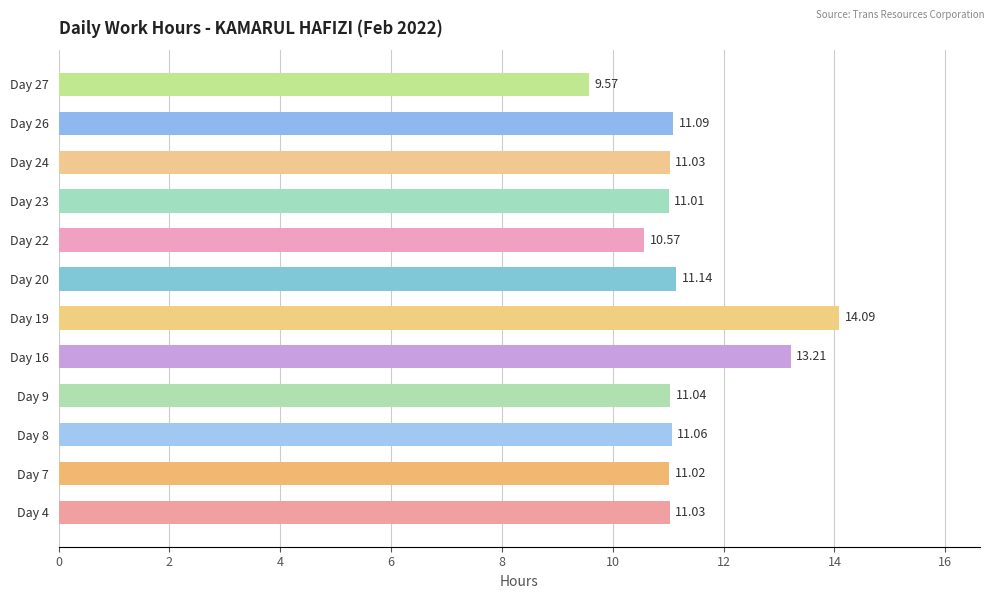

How many bars are there in total?

12